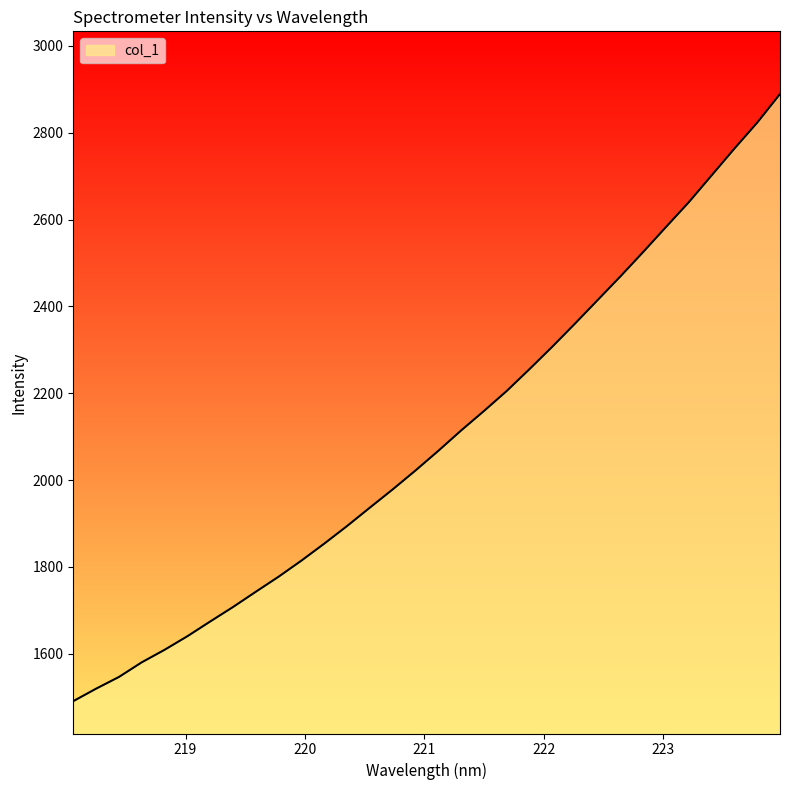

What is the greatest value displayed?

2889.1